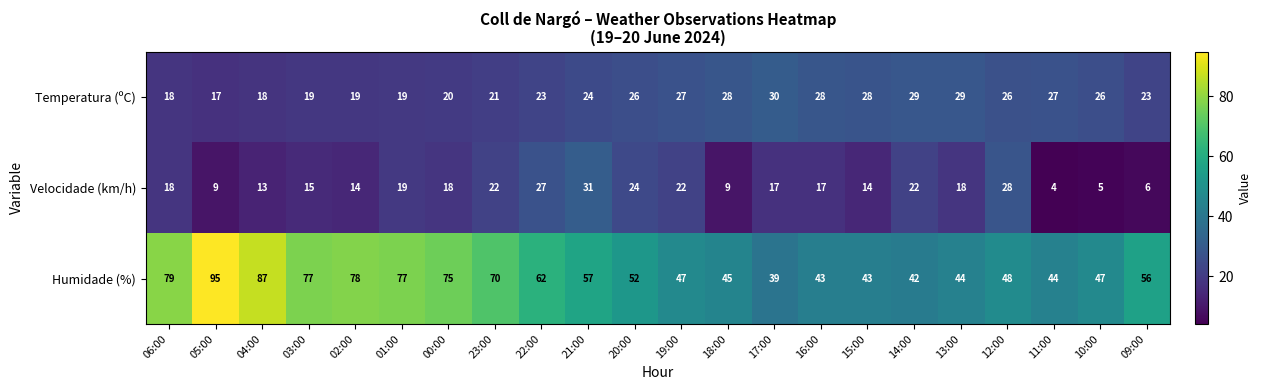

At 04:00, list the series in order from smallest to largest.

Velocidade (km/h), Temperatura (ºC), Humidade (%)